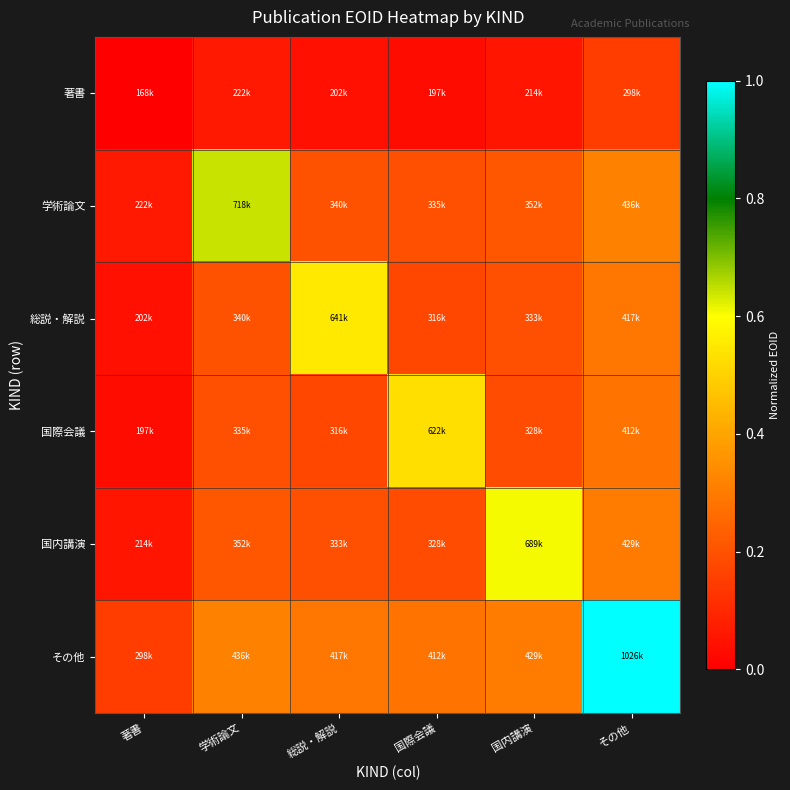

Reading right to left, list all the values displayed in this chart.

著書: その他=0.2	国内講演=0.1	国際会議=0.0	総説・解説=0.0	学術論文=0.1	著書=0.0
学術論文: その他=0.3	国内講演=0.2	国際会議=0.2	総説・解説=0.2	学術論文=0.6	著書=0.1
総説・解説: その他=0.3	国内講演=0.2	国際会議=0.2	総説・解説=0.6	学術論文=0.2	著書=0.0
国際会議: その他=0.3	国内講演=0.2	国際会議=0.5	総説・解説=0.2	学術論文=0.2	著書=0.0
国内講演: その他=0.3	国内講演=0.6	国際会議=0.2	総説・解説=0.2	学術論文=0.2	著書=0.1
その他: その他=1.0	国内講演=0.3	国際会議=0.3	総説・解説=0.3	学術論文=0.3	著書=0.2